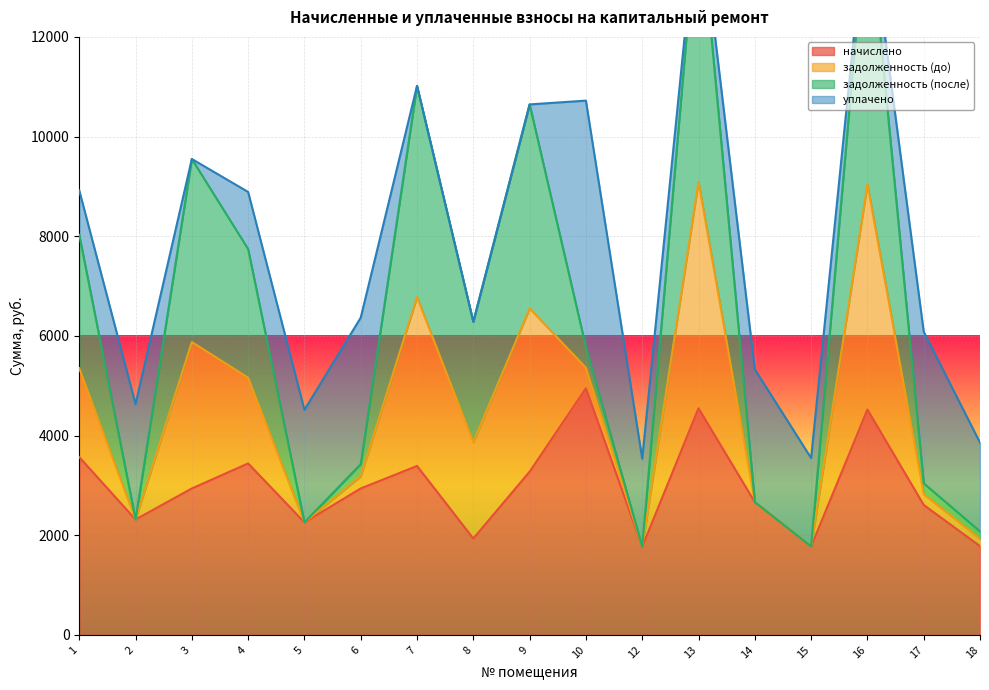

The value of начислено at 7 is 3389.9. True or false?

True